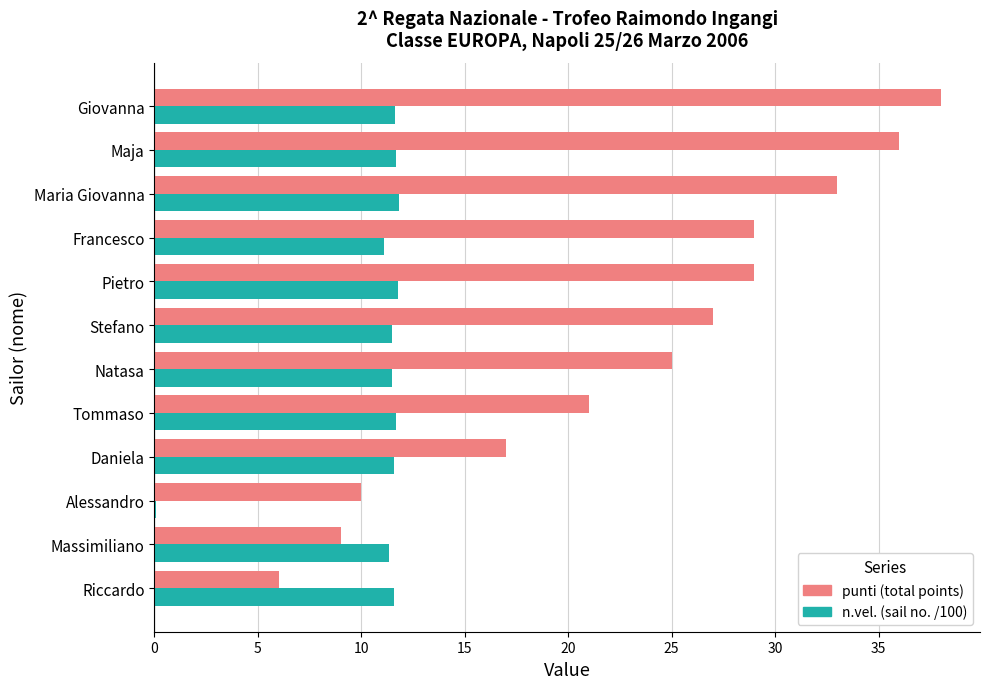

Which series has the largest range (max minus min)?

punti (total points)